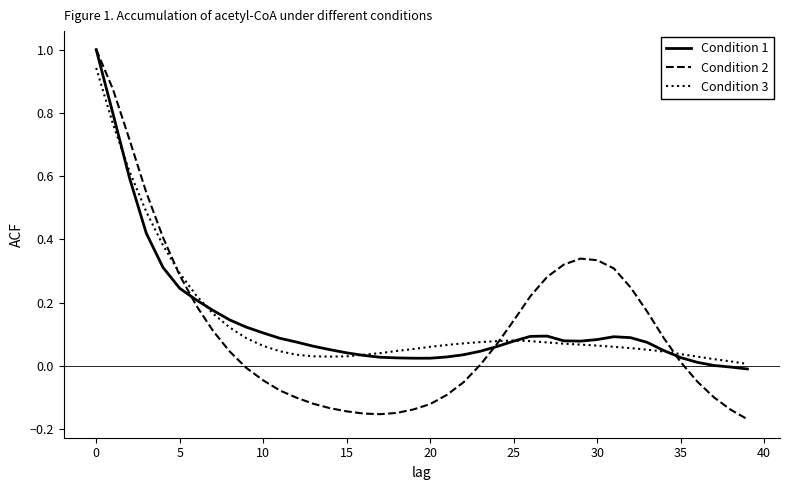

Which series has the widest spread of values?

Condition 2